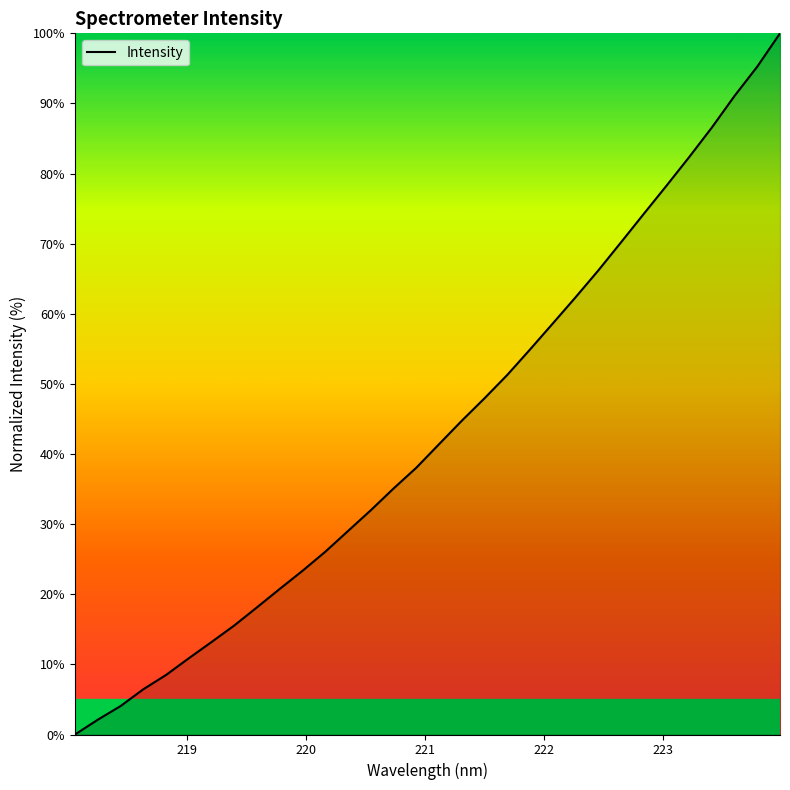

What is the difference between the maximum and minimum values?

100.0